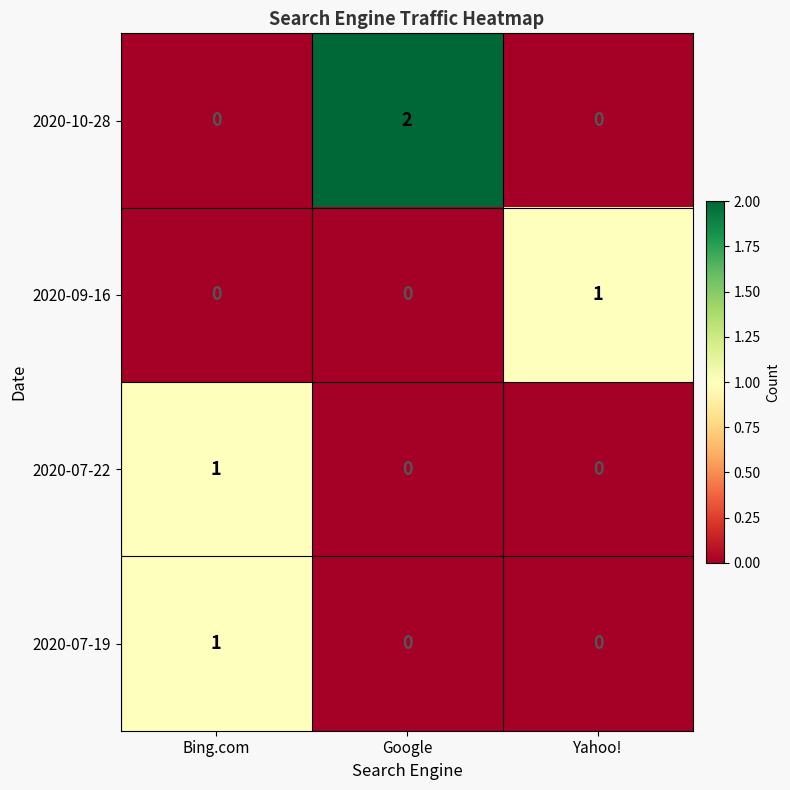

Count the number of categories in the chart.

3